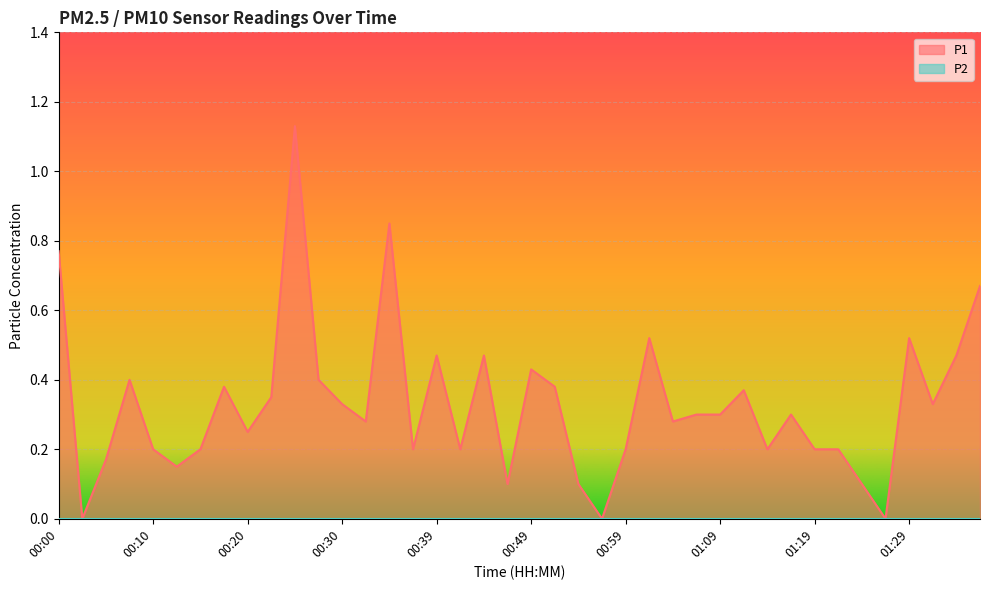

What is the difference between the maximum and minimum values?

1.1